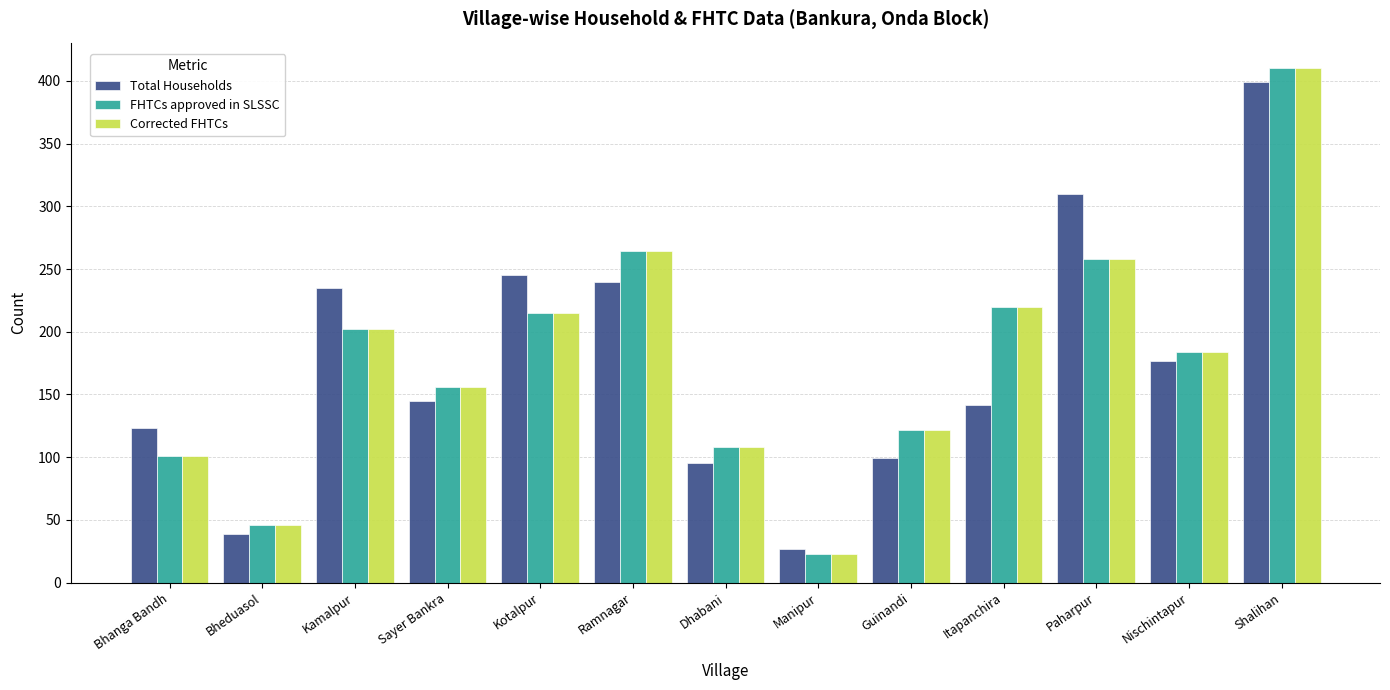

At which label does Total Households first exceed 145?

Kamalpur